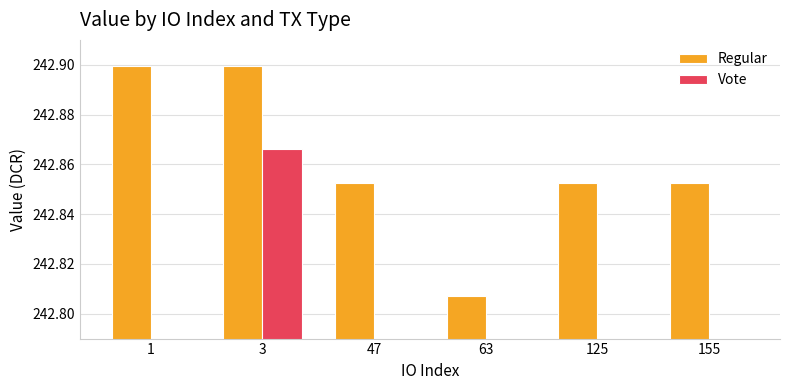

Between 3 and 1, which is larger?

3